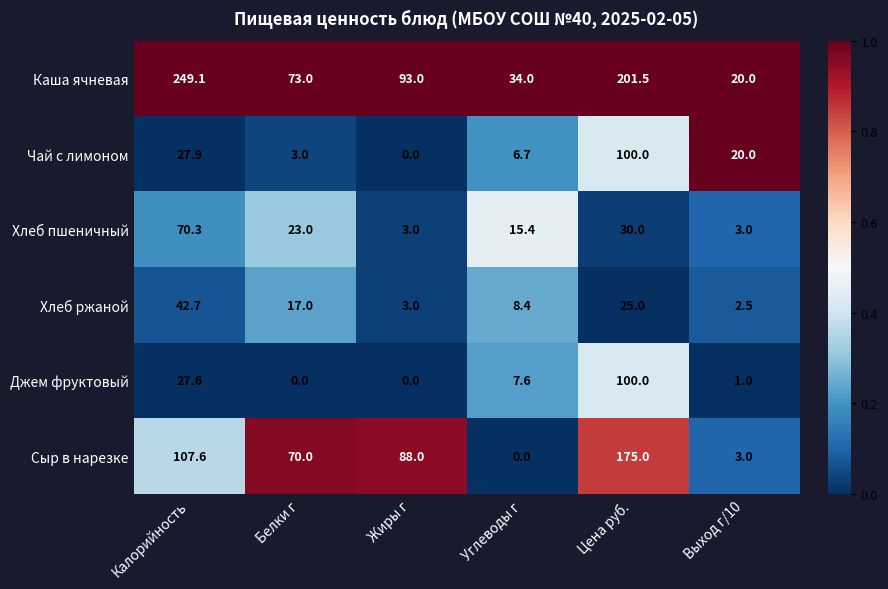

Which series has the widest spread of values?

Каша ячневая